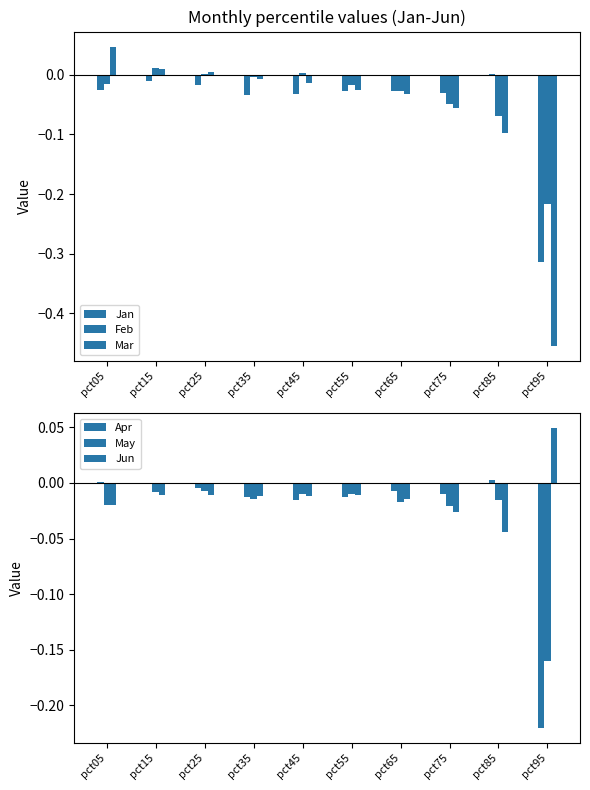

What is the smallest value displayed?

-0.5